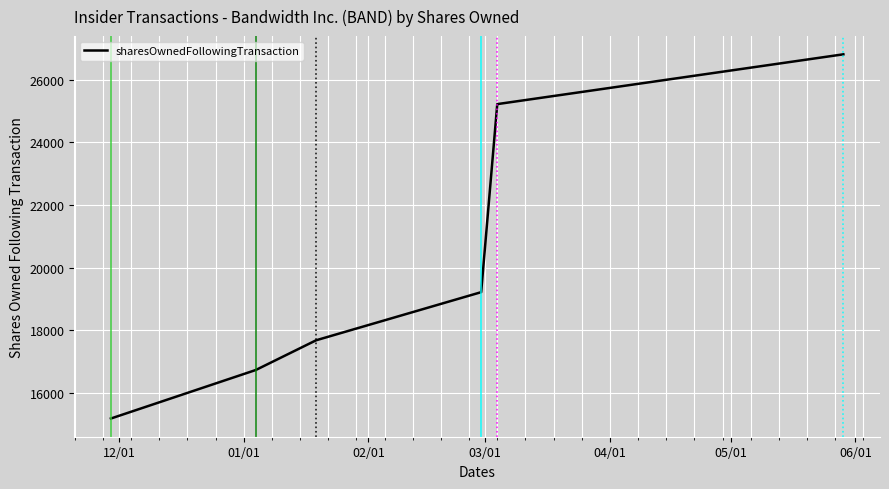

What is the greatest value displayed?

26808